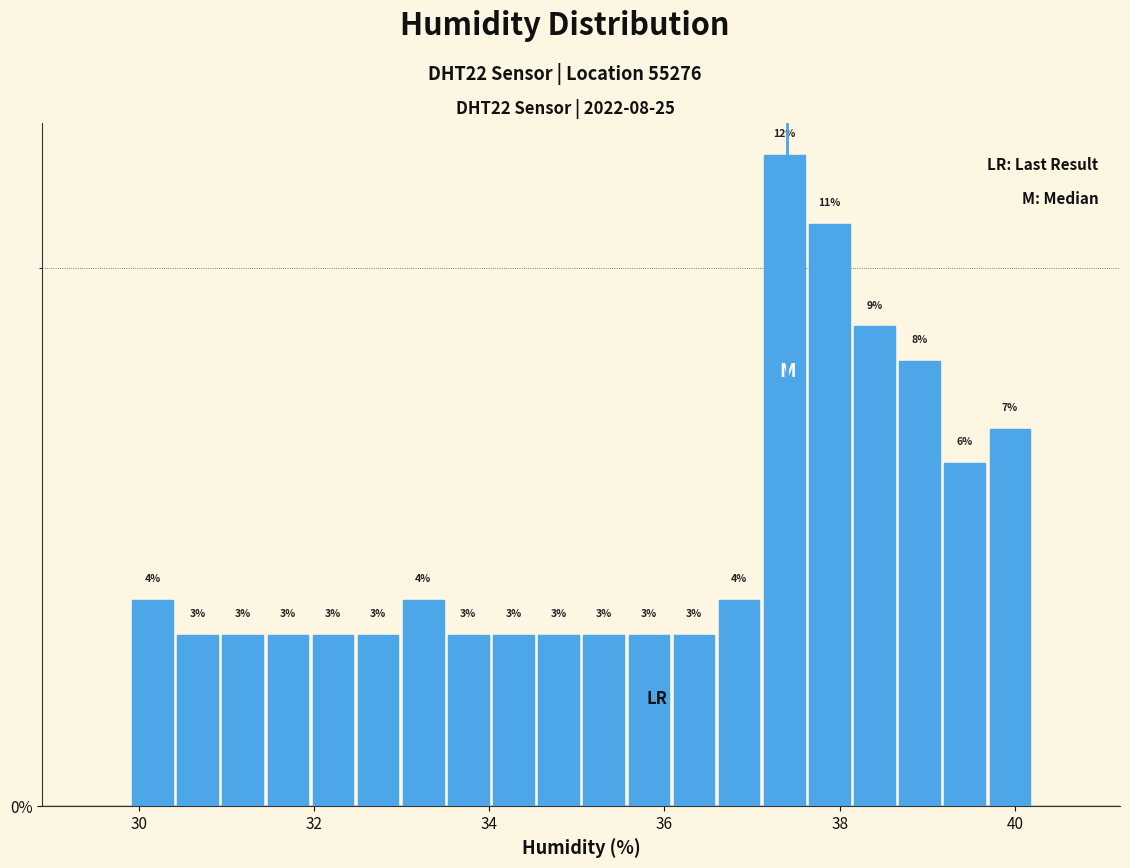

Around what value on the x-axis is the tallest bar? Give the approximate position of its centre, as read against the axis.

37.4